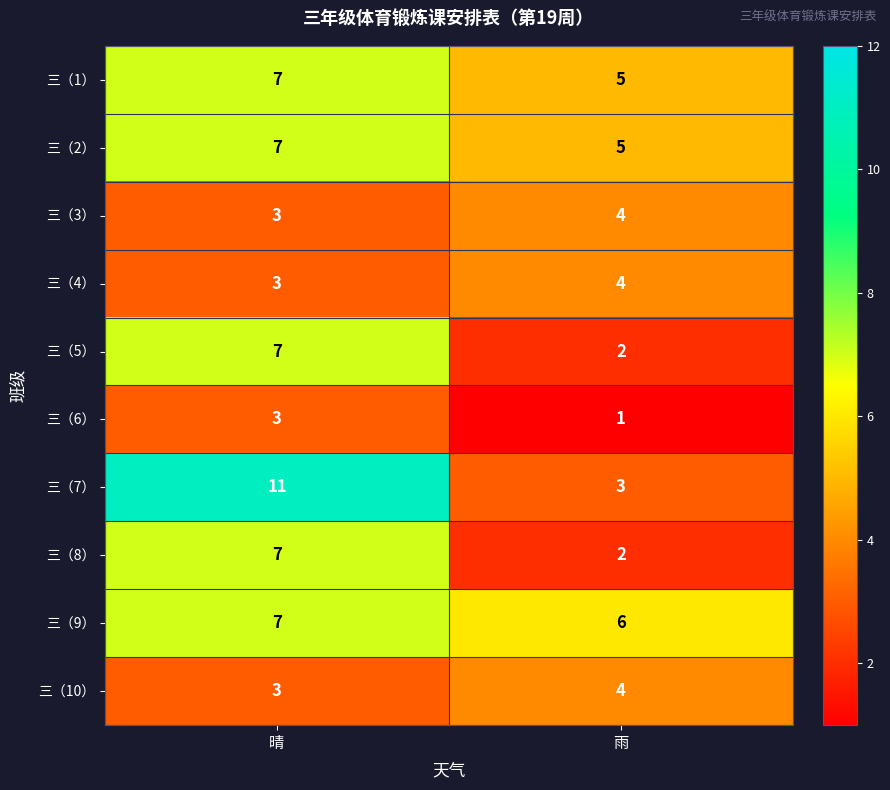

True or false: 三（1） has a value of 3 at 晴.

False